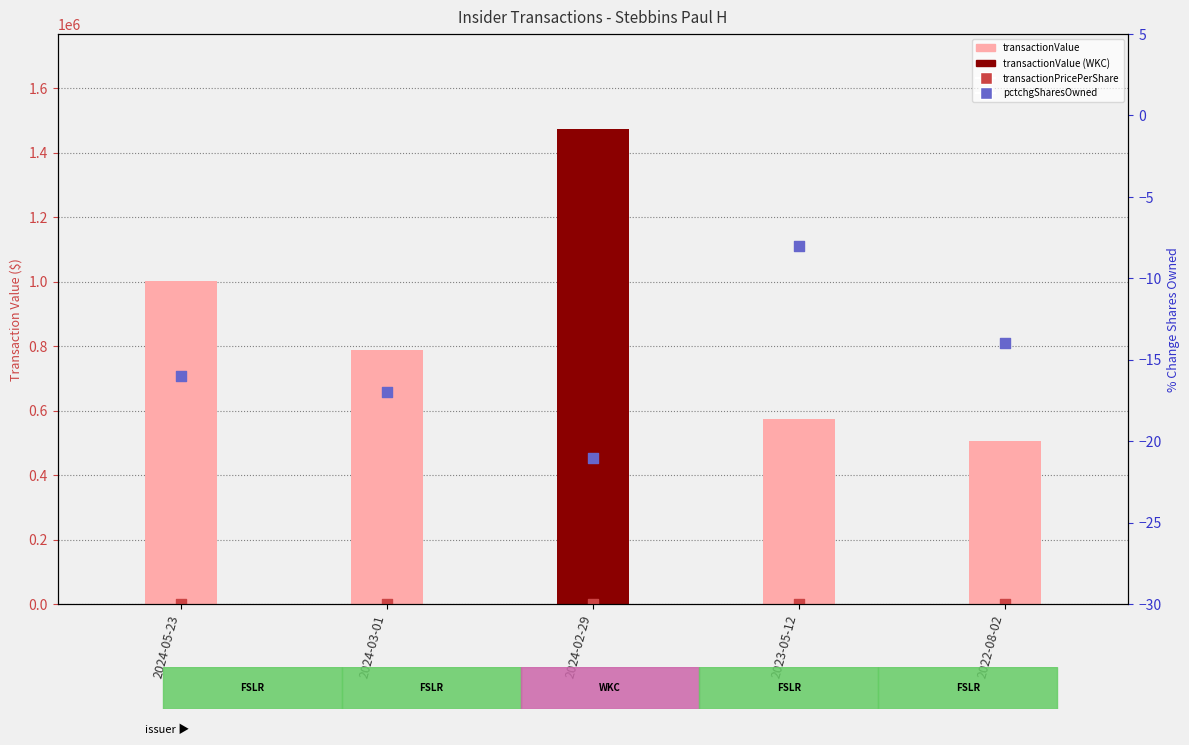

What is the total value across all series at 2023-05-12?

573496.3